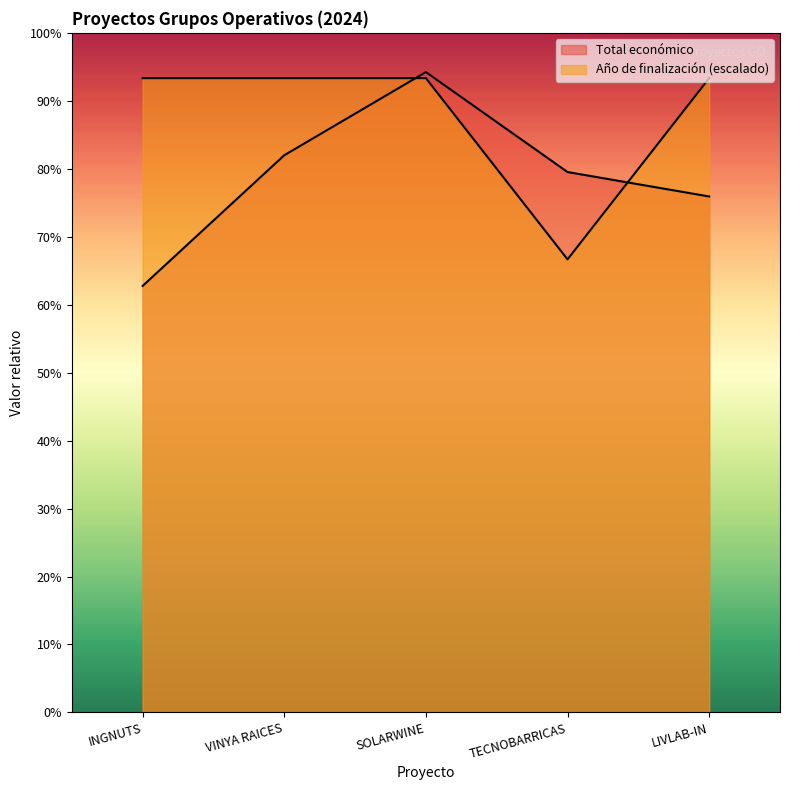

True or false: Año de finalización has a value of 335056 at VINYA RAICES.

False